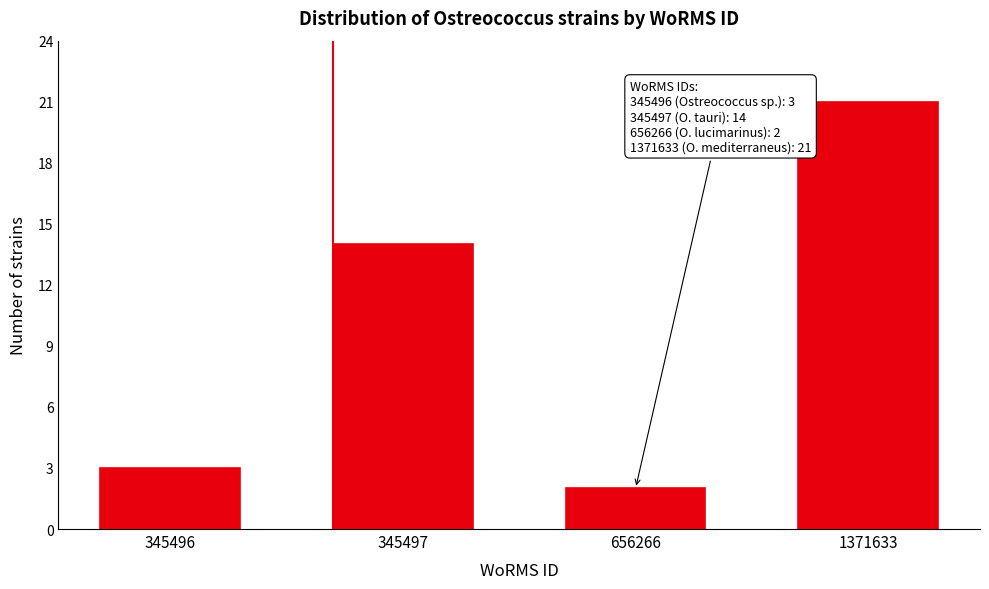

Reading left to right, list all the values displayed in this chart.

3	14	2	21